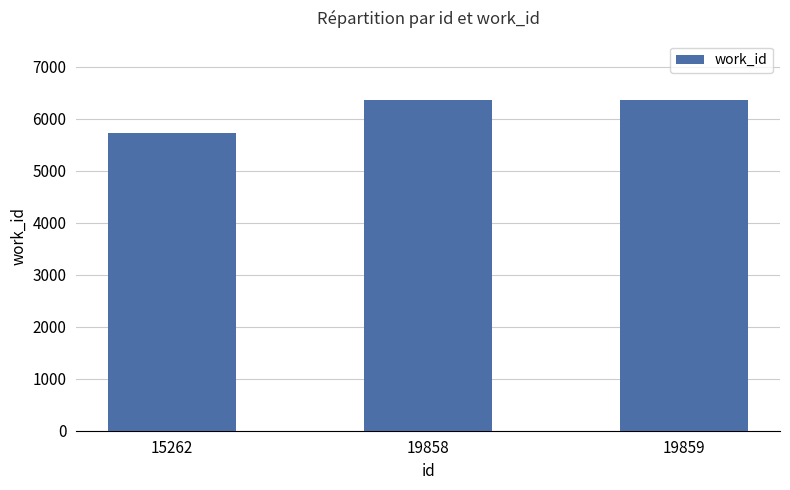

What is the difference between the maximum and minimum values?

640